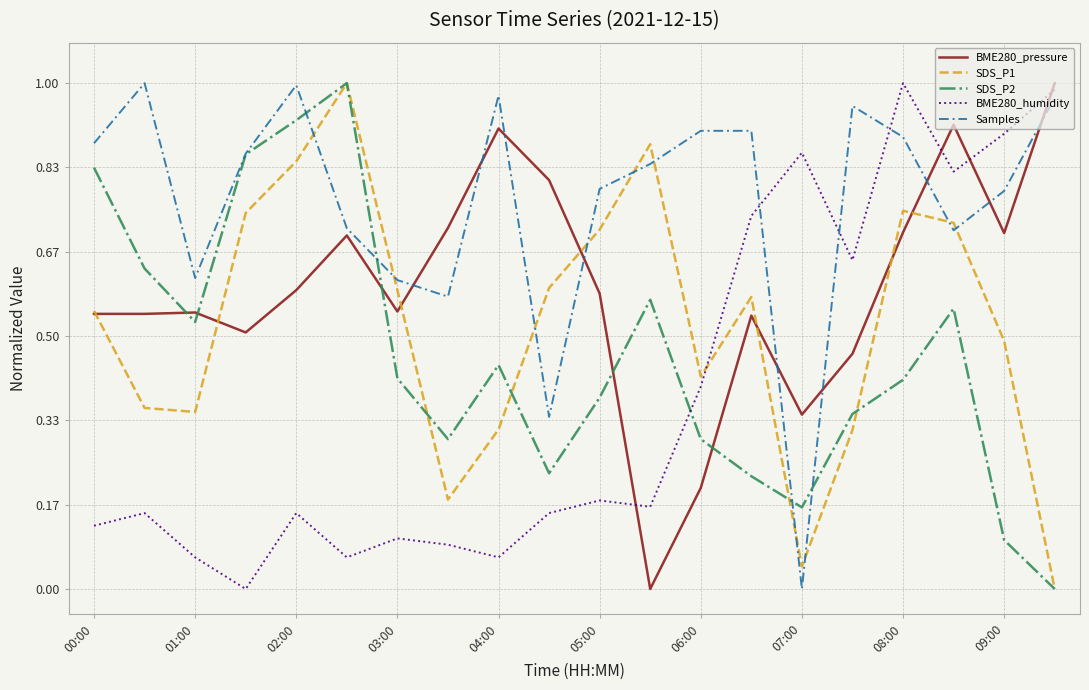

Which series has the largest total across all categories?

Samples